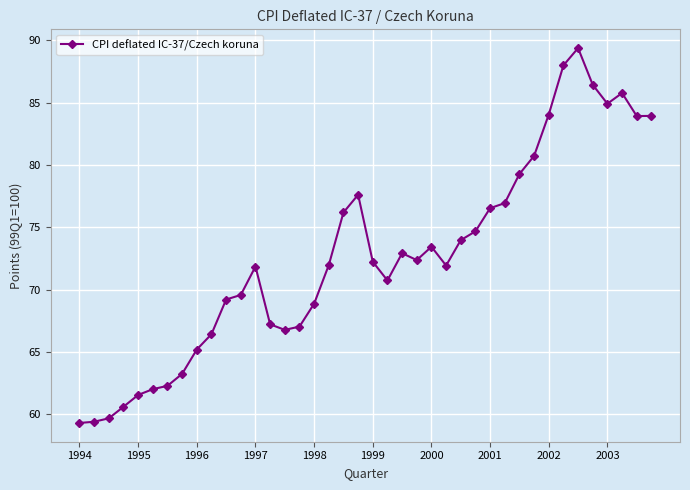

True or false: the data has more than 0 interior local peaks.

True